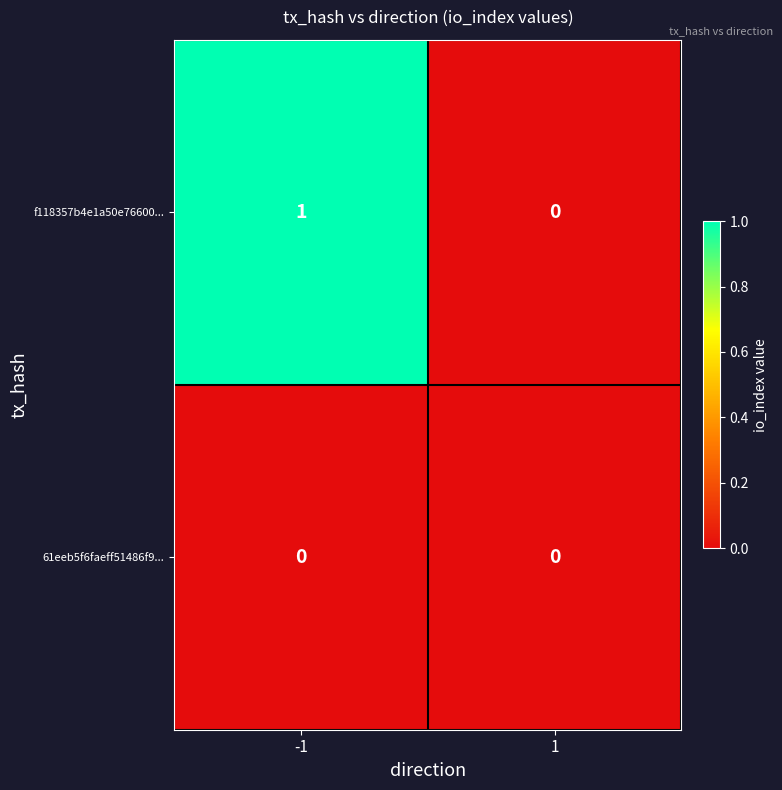

What is the difference between the highest and lowest values at -1?

1